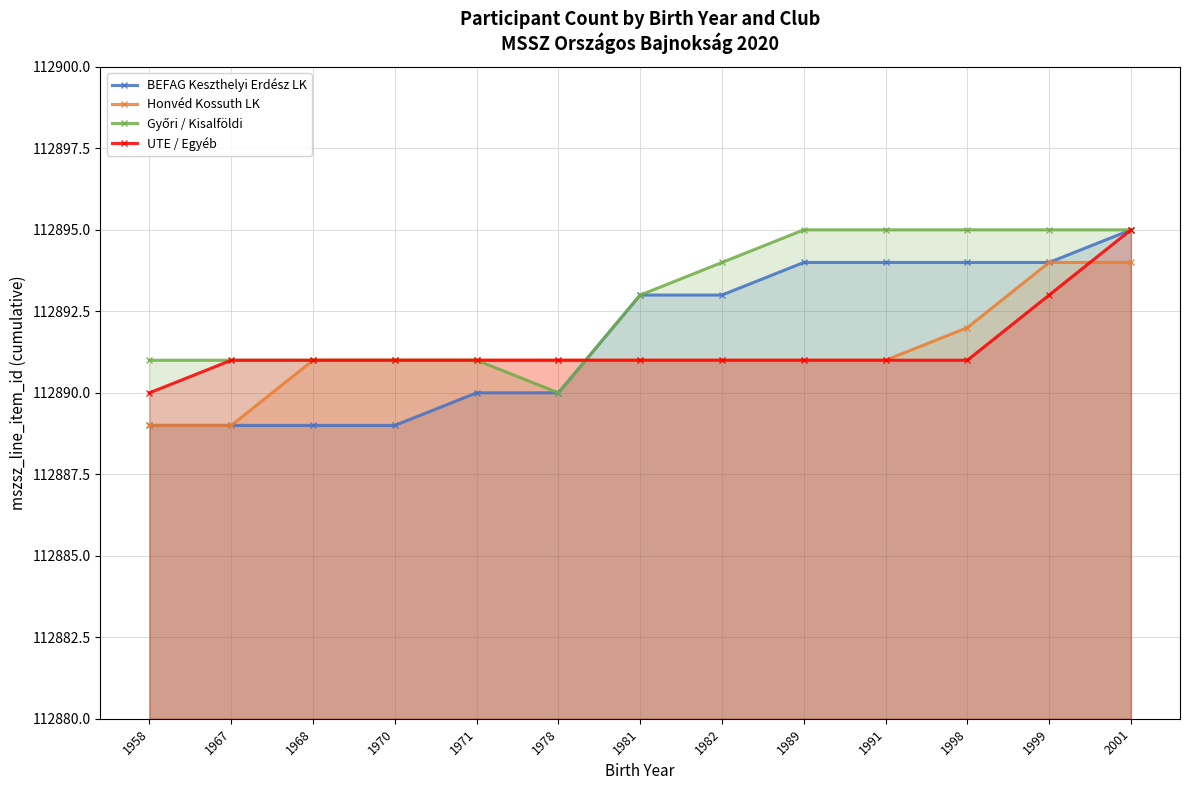

What are all the series names shown in the legend?

BEFAG Keszthelyi Erdész LK, Honvéd Kossuth LK, Győri / Kisalföldi, UTE / Egyéb